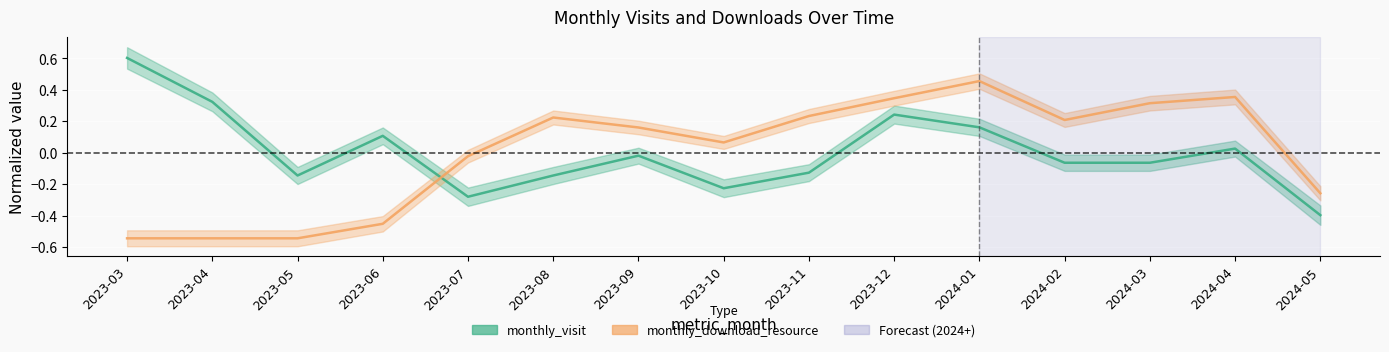

What is the approximate value of monthly_download_resource at 2023-12?

0.3